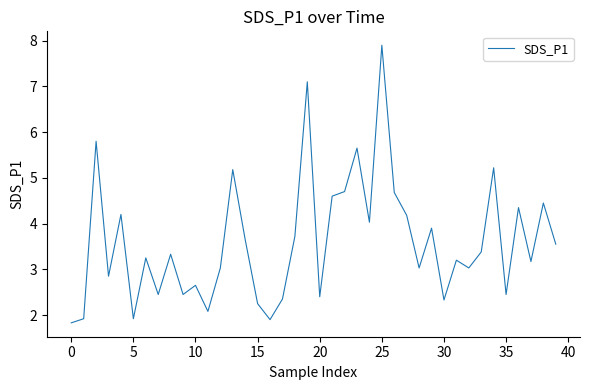

What is the maximum value shown in the chart?

7.9